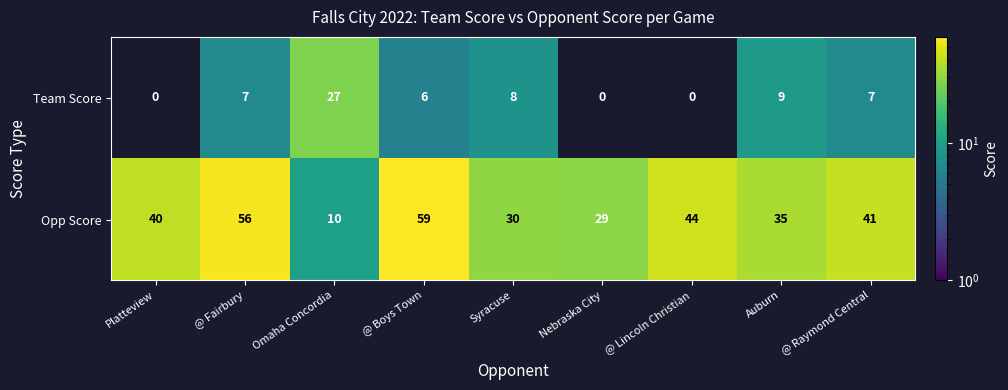

What is the sum of all Opp Score values?

344